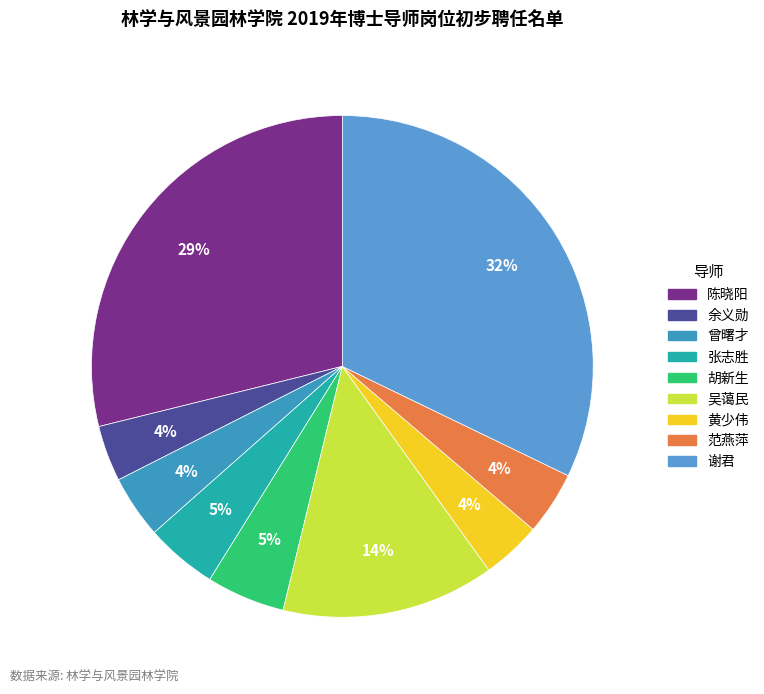

Which category has the smallest portion of the pie?

余义勋